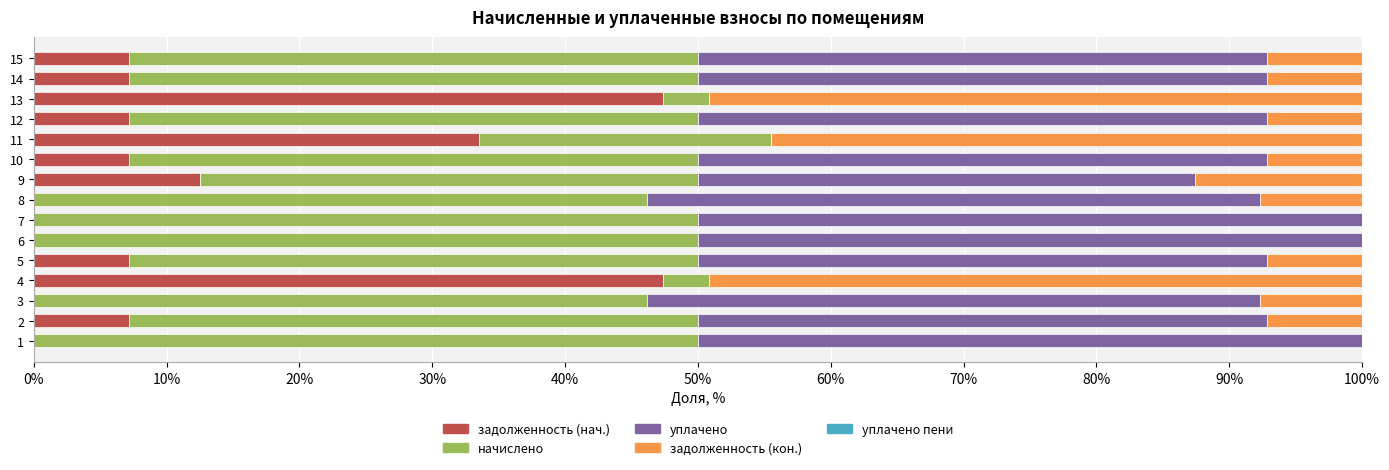

The value of задолженность (нач.) at 10 is 7.1. True or false?

True